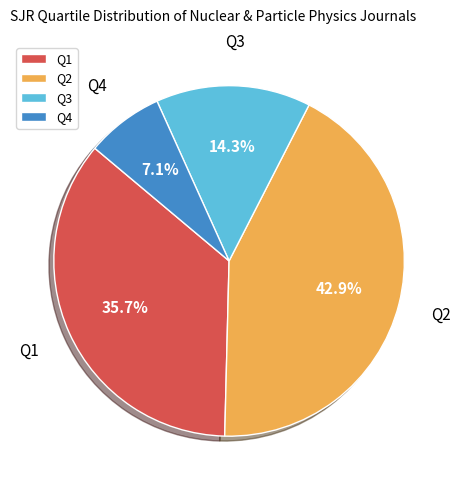

Is there any slice that represents more than half of the pie?

No